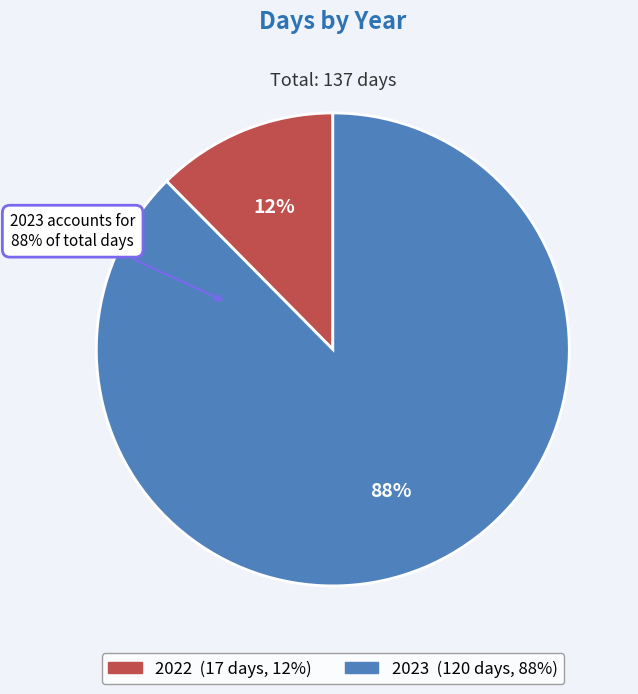

To the nearest percent, what percentage of the pie is 2022?

12%